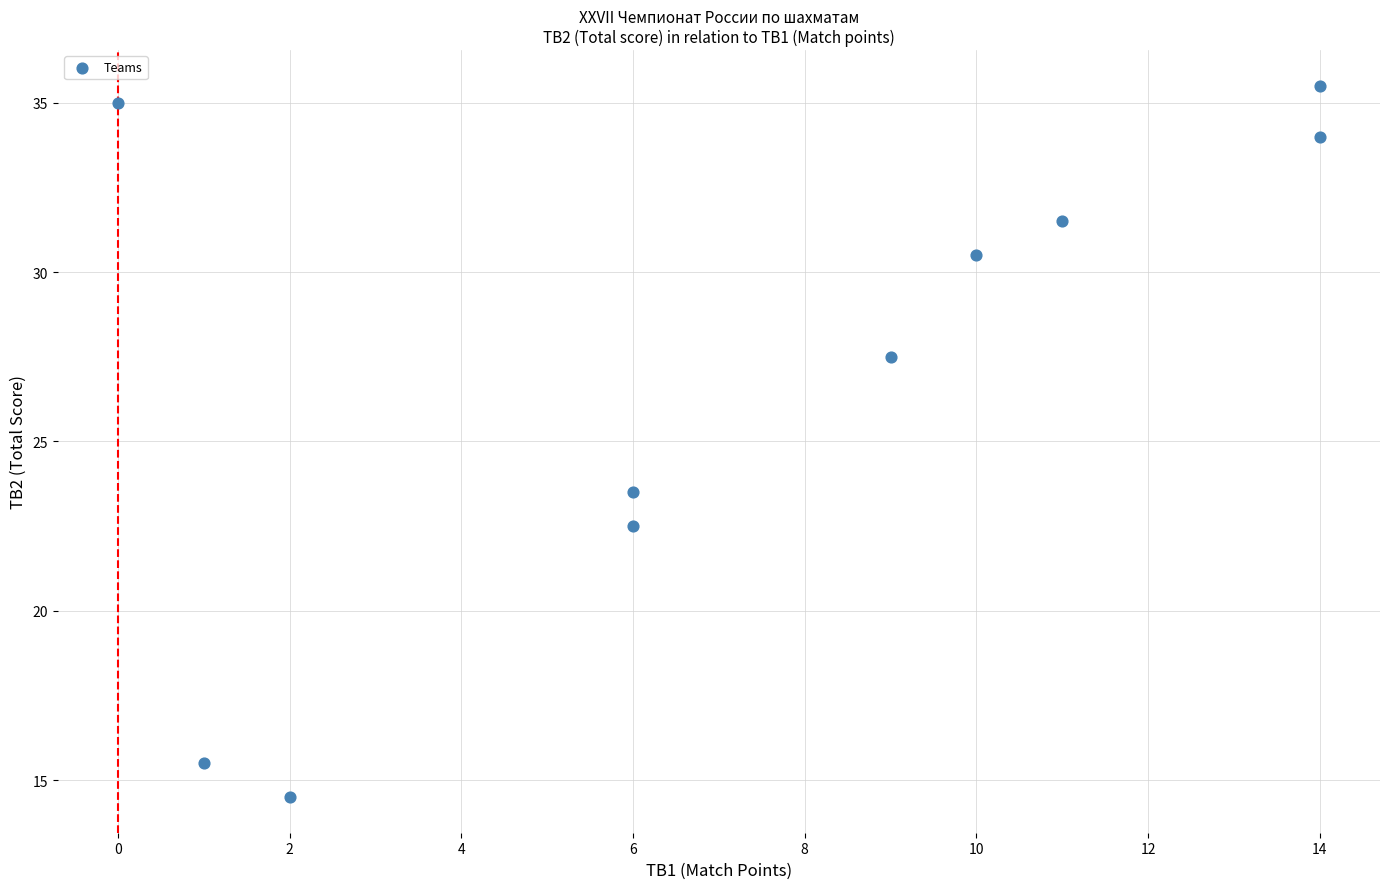

What is the range of X values (max minus min)?

14.0